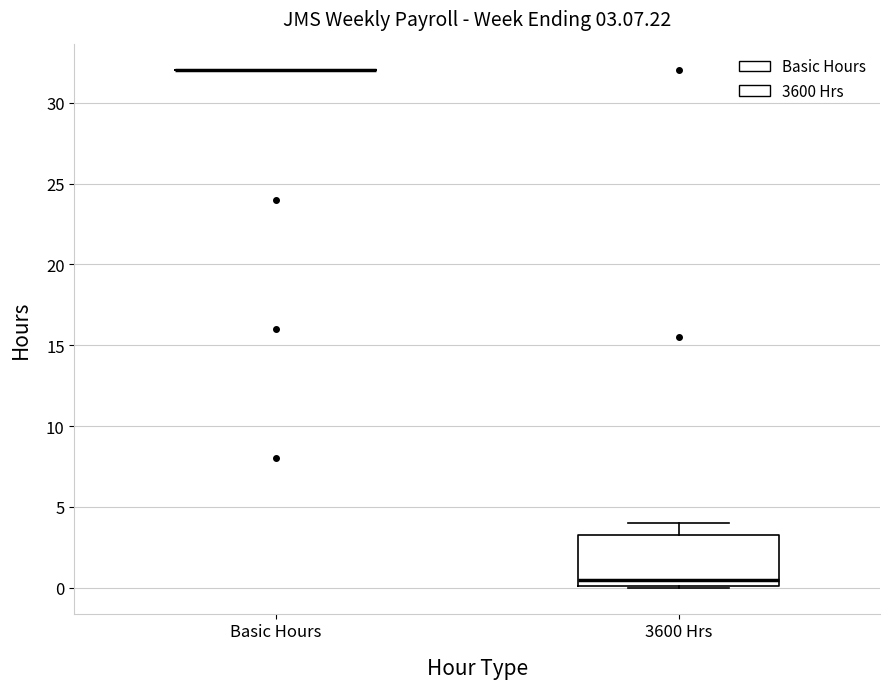

Which box is the tallest, from its lower edge to its upper edge?

3600 Hrs